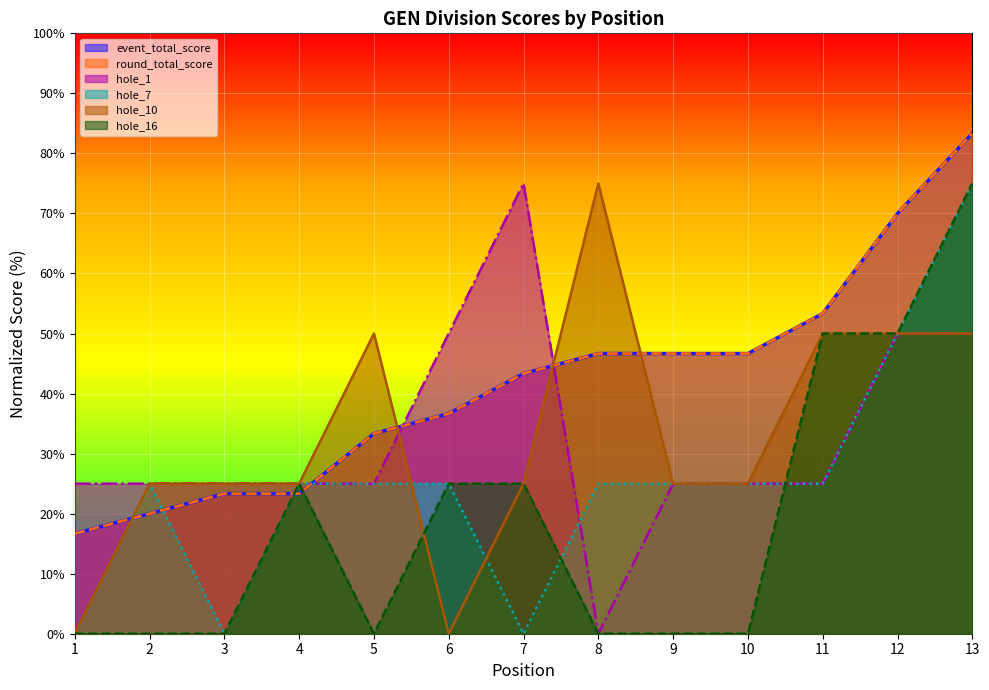

Count the number of data series in this chart.

6